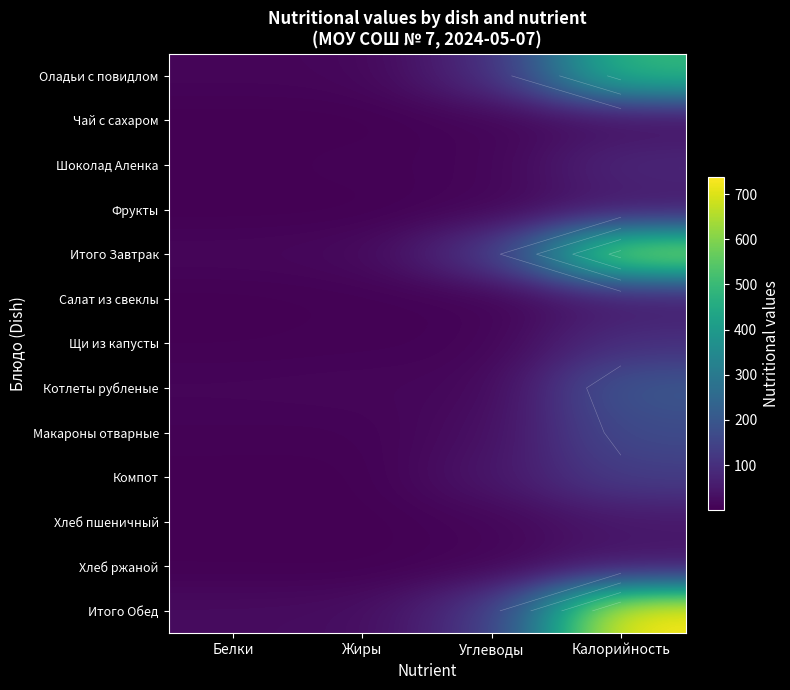

Rank the categories by Макароны отварные value from lowest to highest.

Жиры, Белки, Углеводы, Калорийность